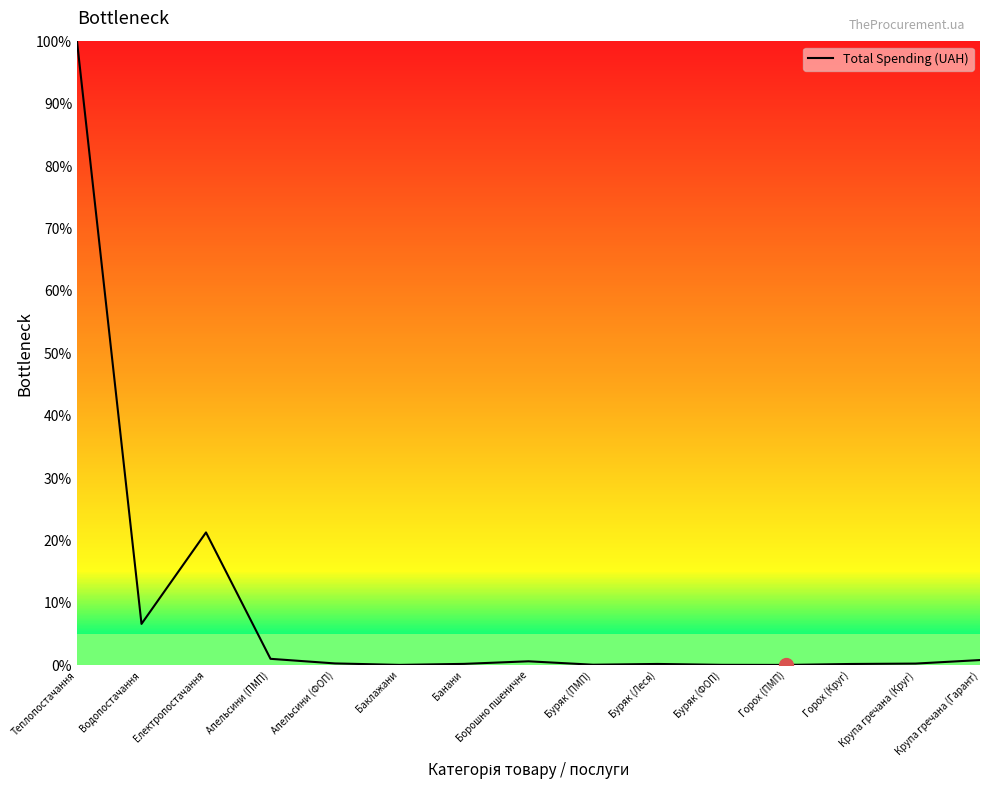

Which category has the highest value across all series?

Теплопостачання